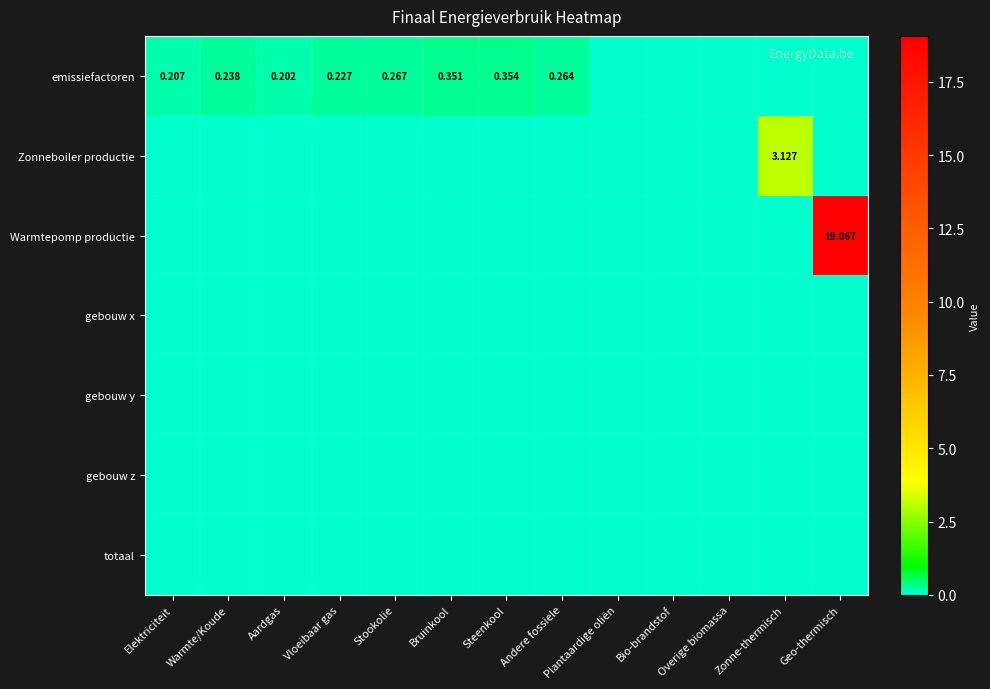

Rank the series by their maximum value, from highest to lowest.

Warmtepomp productie, Zonneboiler productie, emissiefactoren, gebouw x, gebouw y, gebouw z, totaal